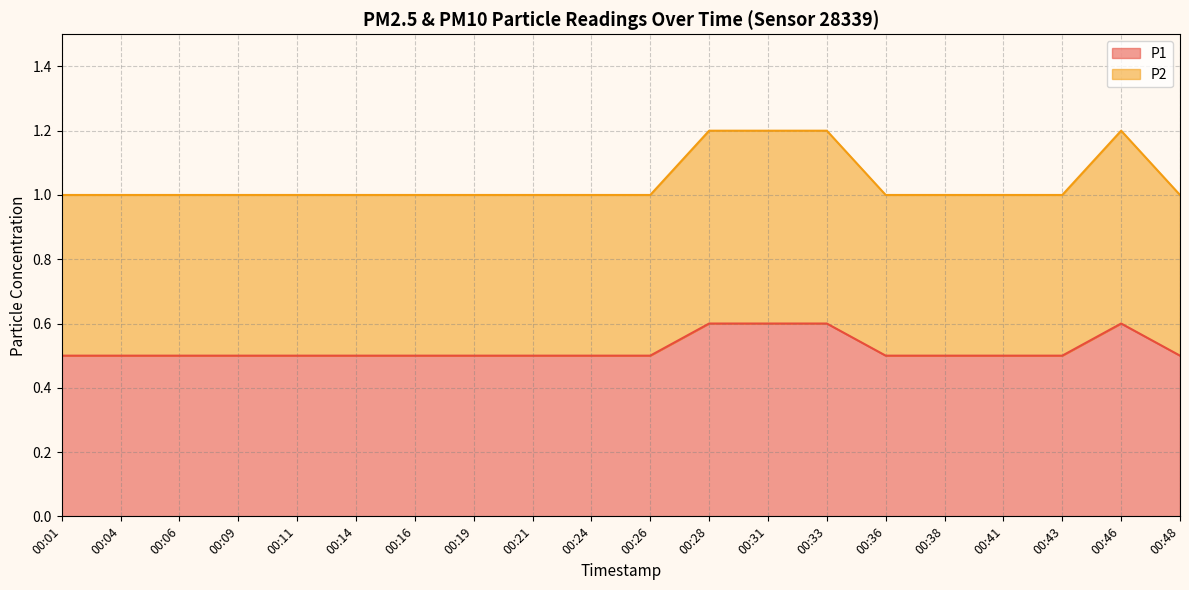

At which label does P2 reach its minimum?

00:01